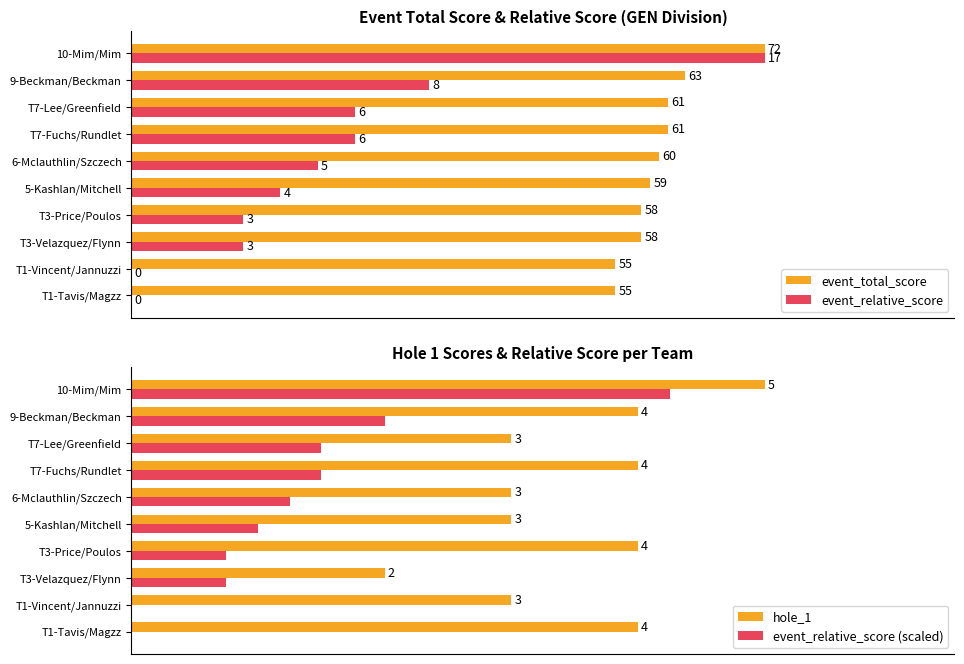

What are all the series names shown in the legend?

event_total_score, event_relative_score, hole_1, event_relative_score (scaled)